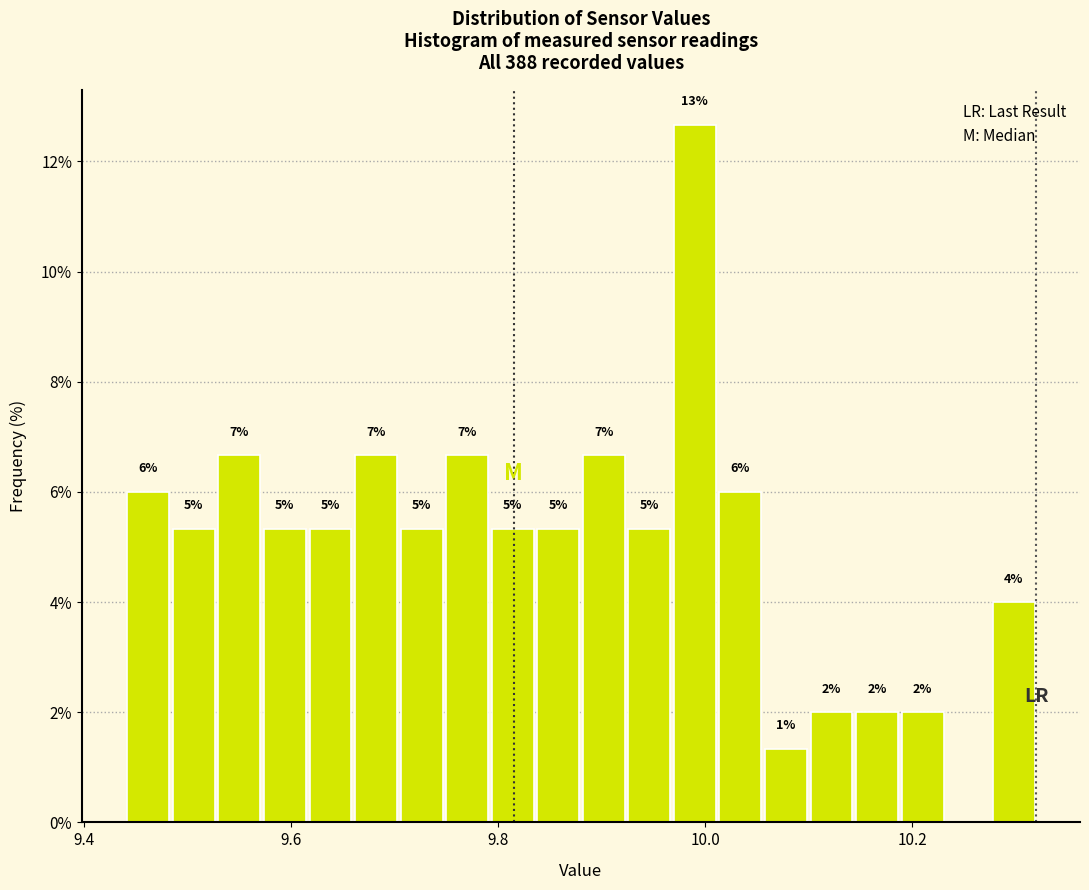

Around what value on the x-axis is the tallest bar? Give the approximate position of its centre, as read against the axis.

10.00